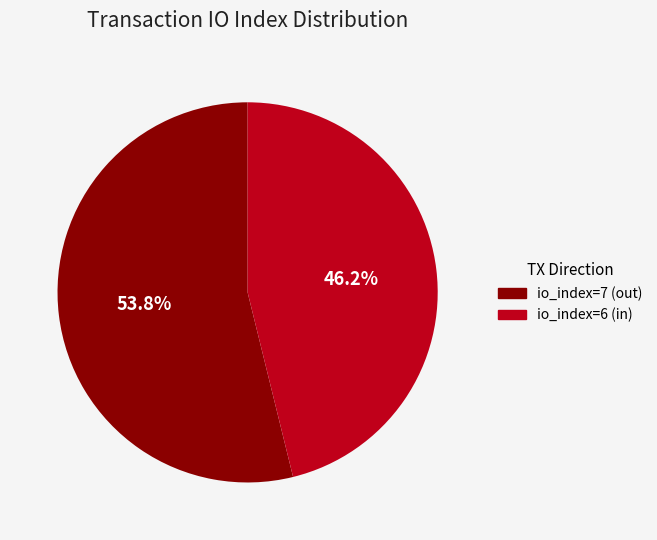

What percentage do io_index=6 (in) and io_index=7 (out) together represent?

100.0%